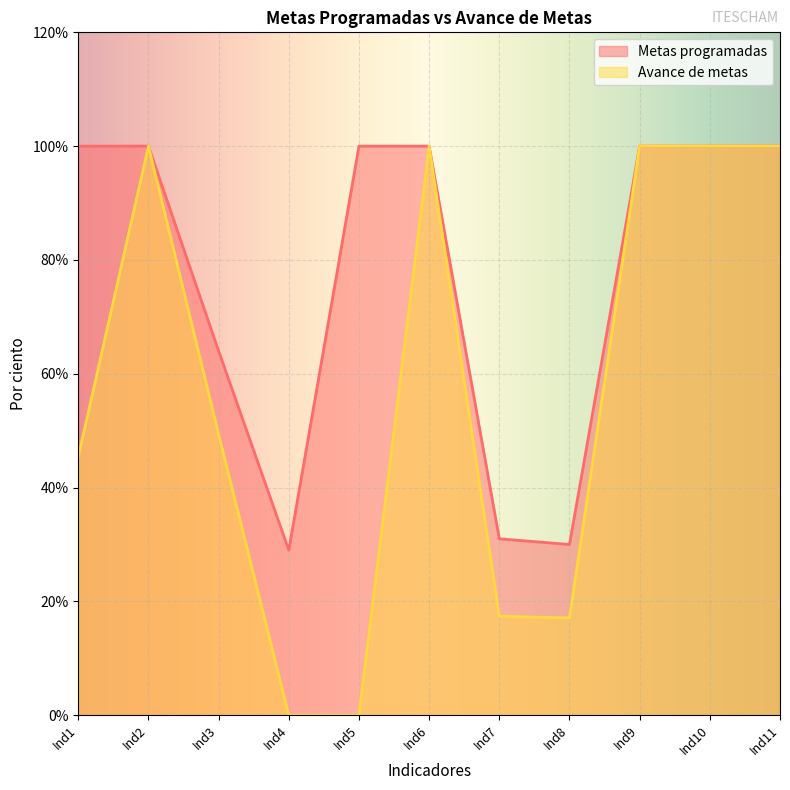

The value of Avance de metas at Ind6 is 34.1. True or false?

False